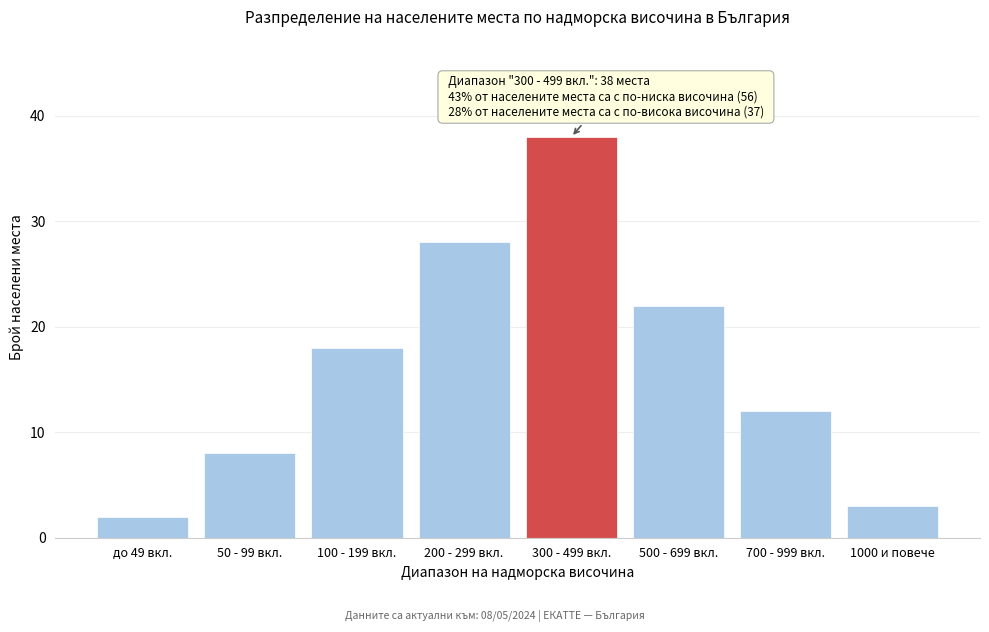

Reading left to right, extract all data points from this chart.

2	8	18	28	38	22	12	3